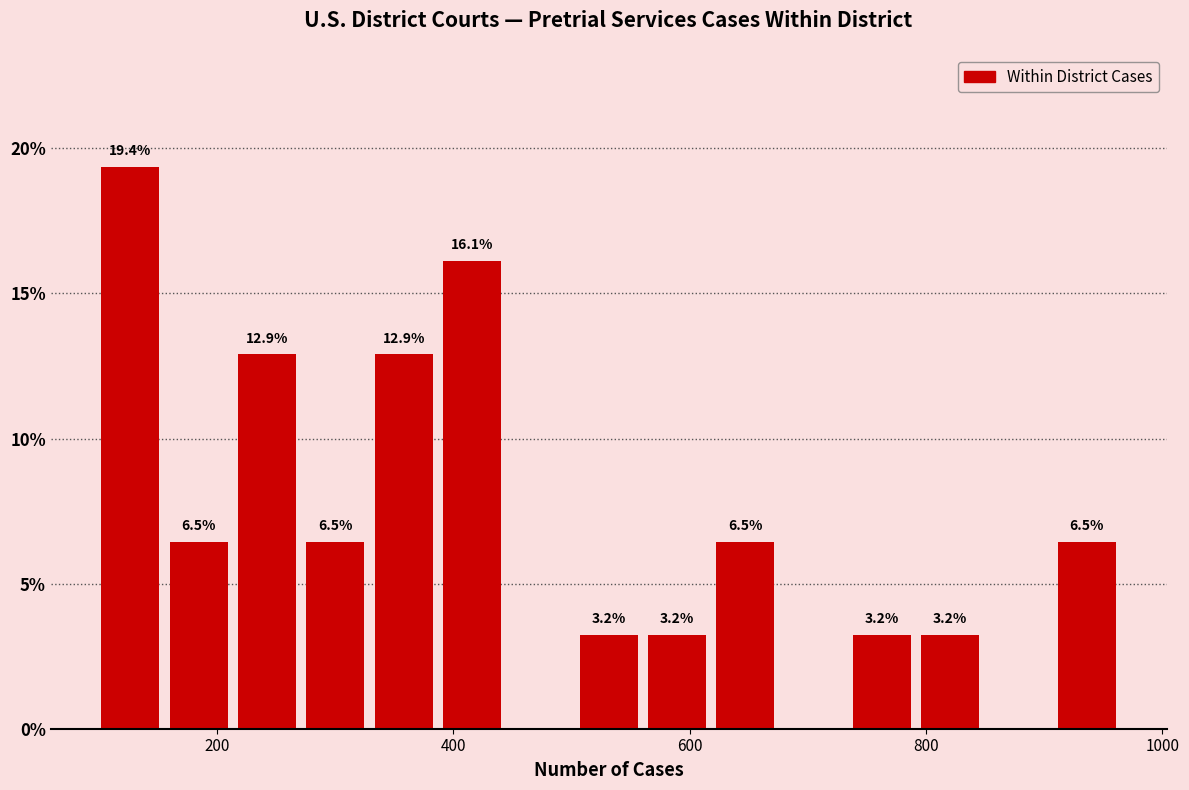

Around what value on the x-axis is the tallest bar? Give the approximate position of its centre, as read against the axis.

120